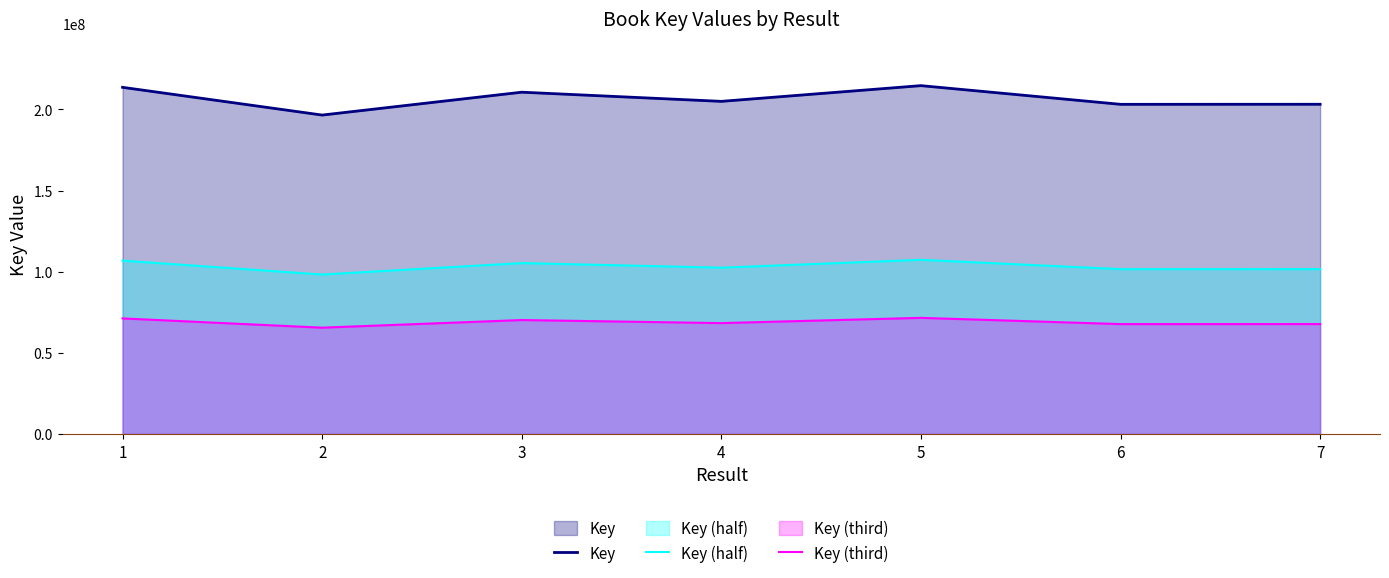

What is the highest value of the Key (half) series?

107346064.5